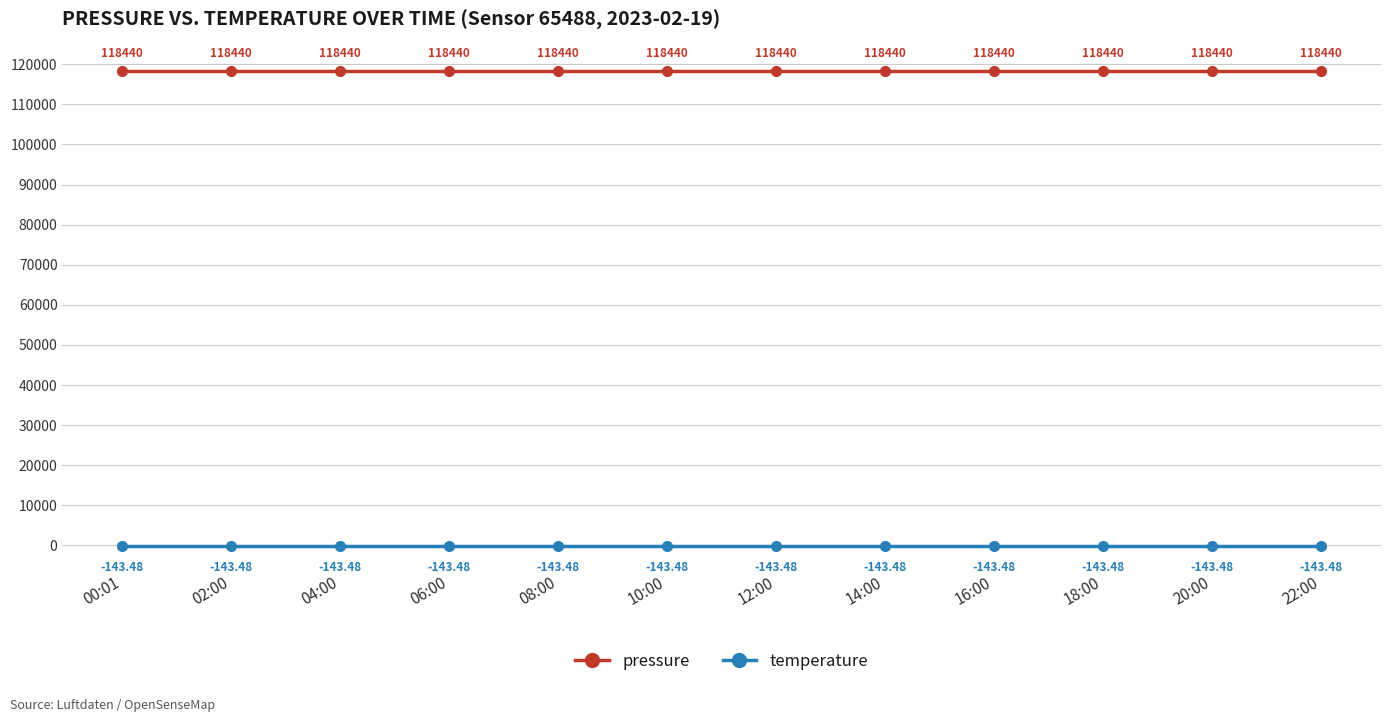

True or false: temperature and pressure cross at least once.

False